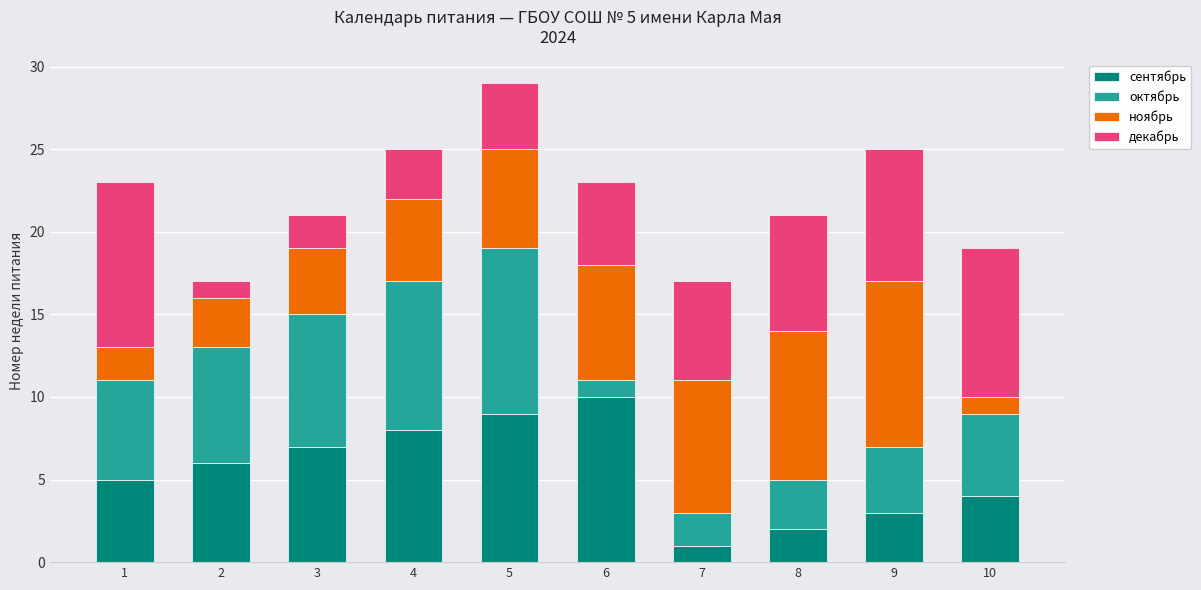

Which category has the highest value in the сентябрь series?

6